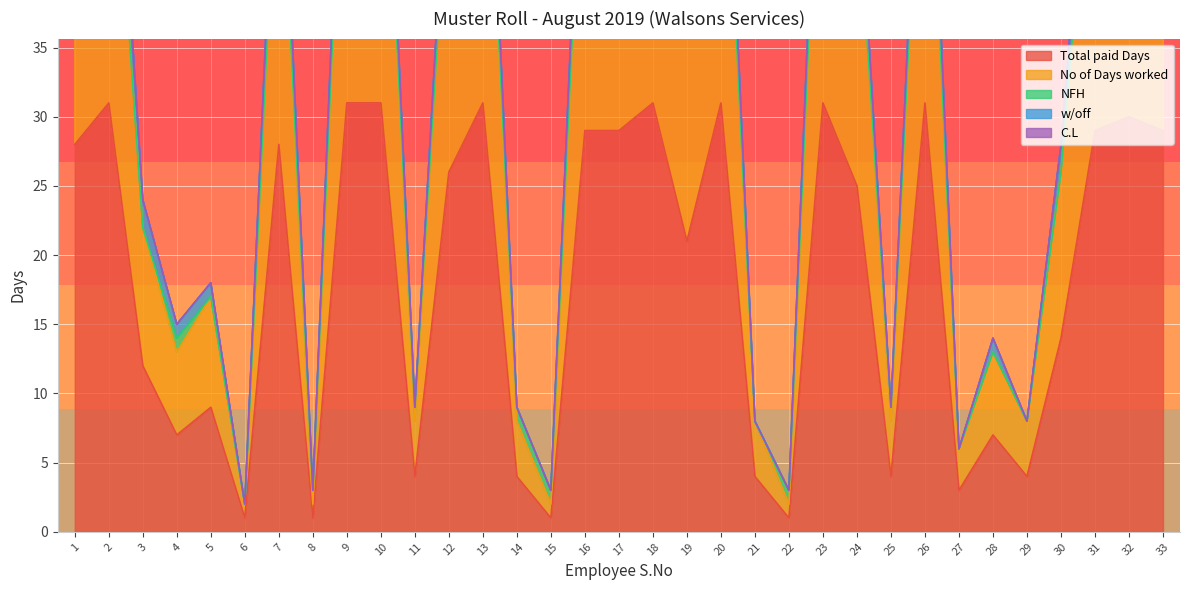

How many values in the No of Days worked series exceed 47?

16